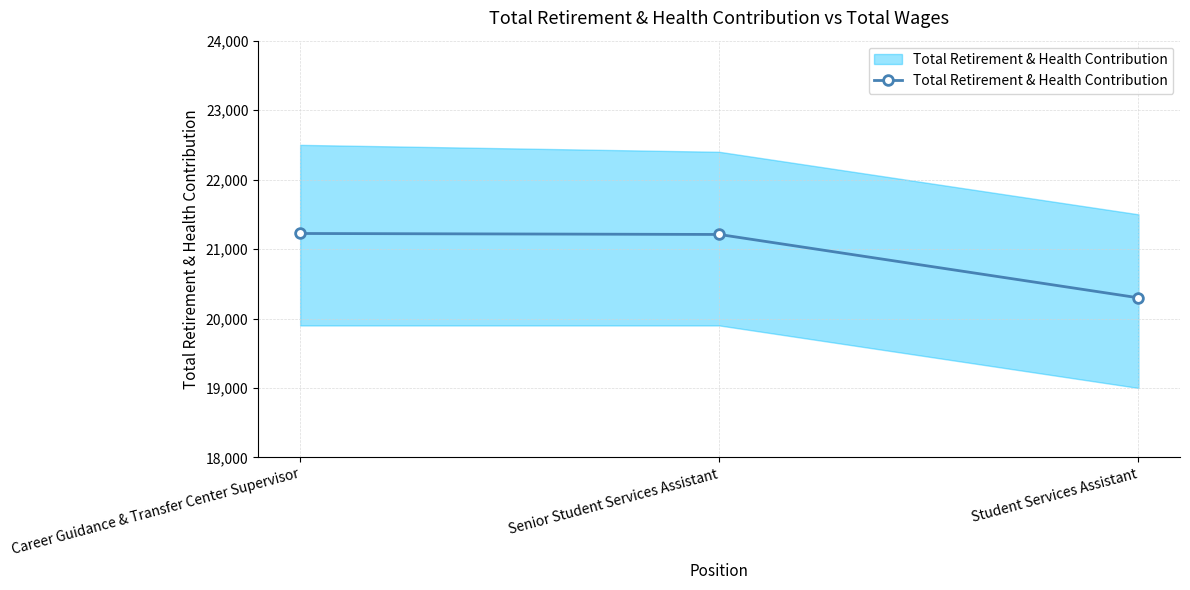

Count the number of categories in the chart.

3